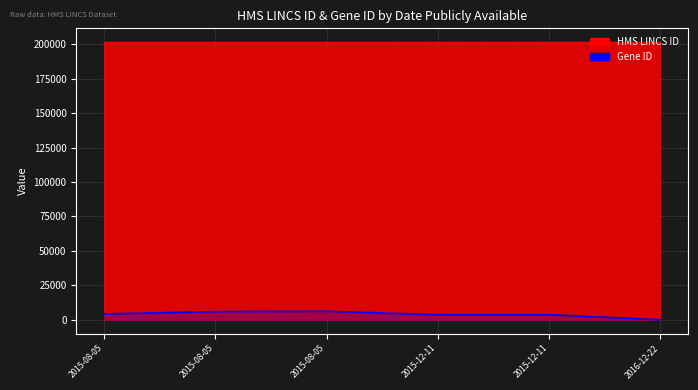

Rank the categories by value from lowest to highest.

2016-12-22, 2015-12-11, 2015-12-11, 2015-08-05, 2015-08-05, 2015-08-05